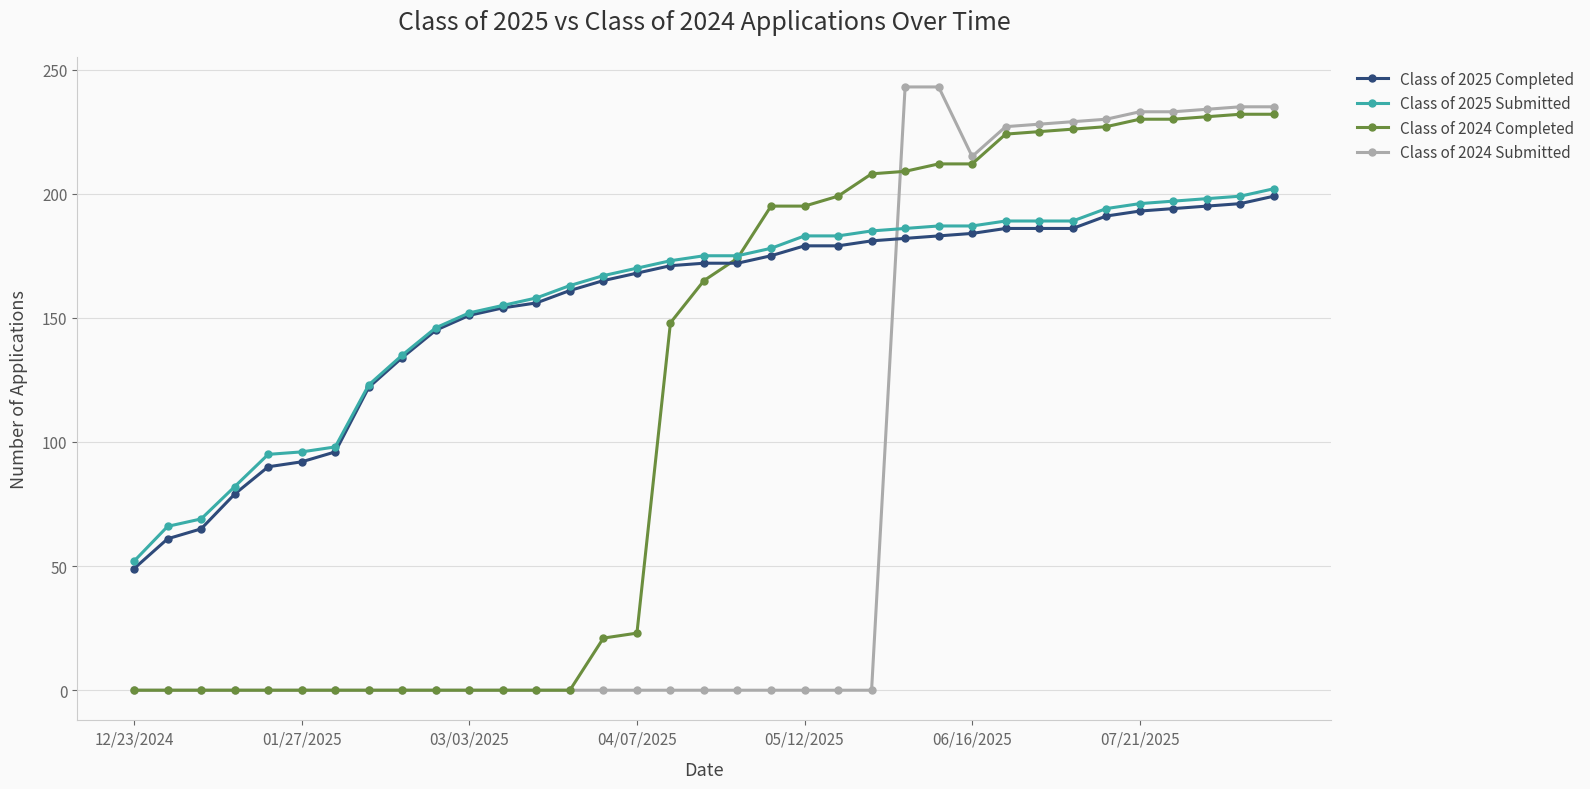

What is the value of the Class of 2025 Completed point at the 3rd from the left?

65